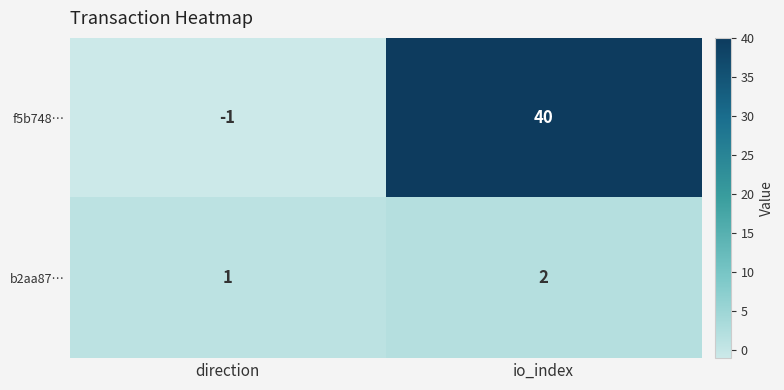

Reading right to left, extract all data points from this chart.

f5b748…: io_index=40	direction=-1
b2aa87…: io_index=2	direction=1